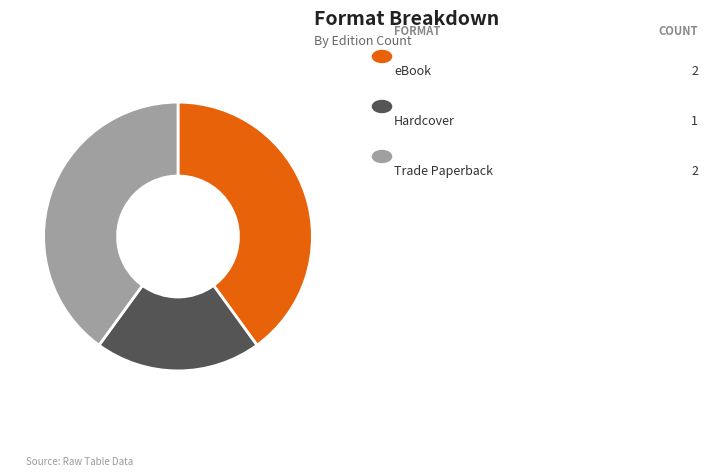

Is there any slice that represents more than half of the pie?

No